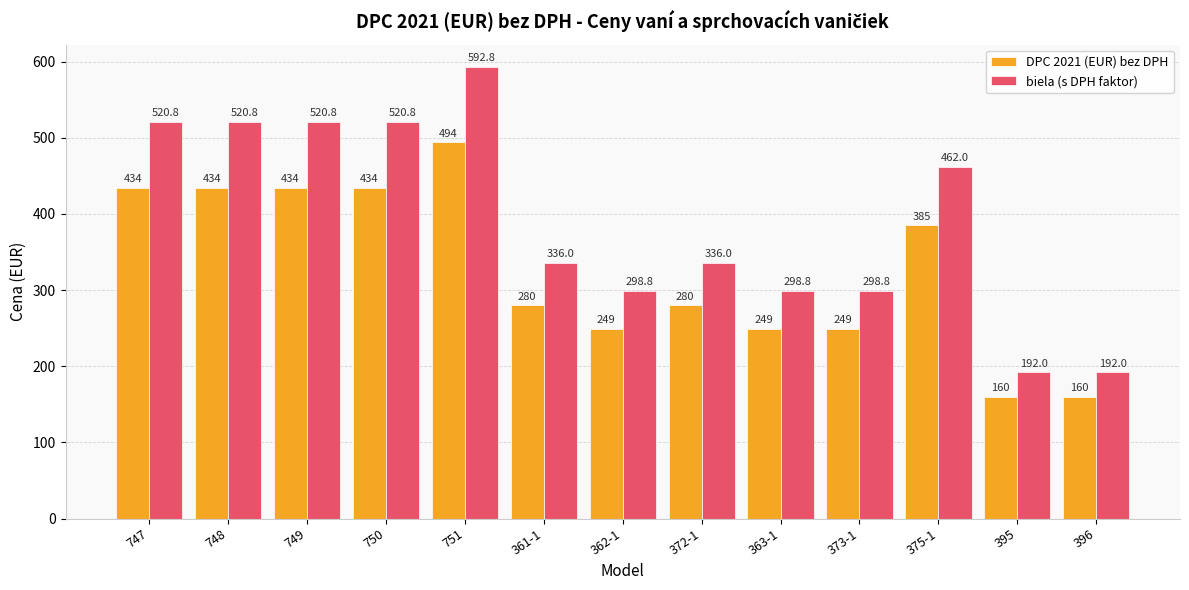

How many values in the biela (s DPH faktor) series are below 336?

5